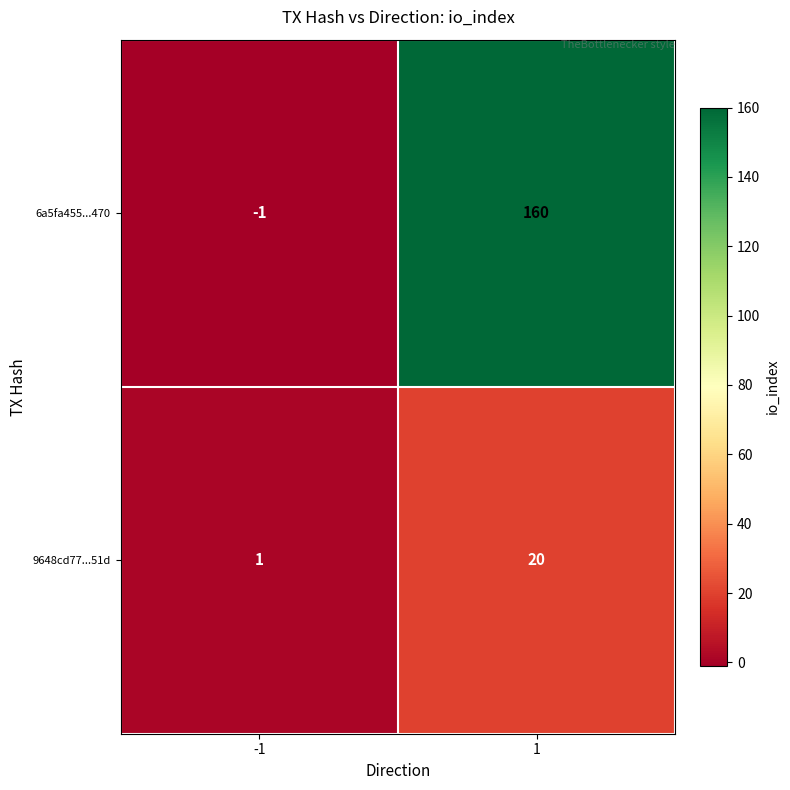

What is the greatest value displayed?

160